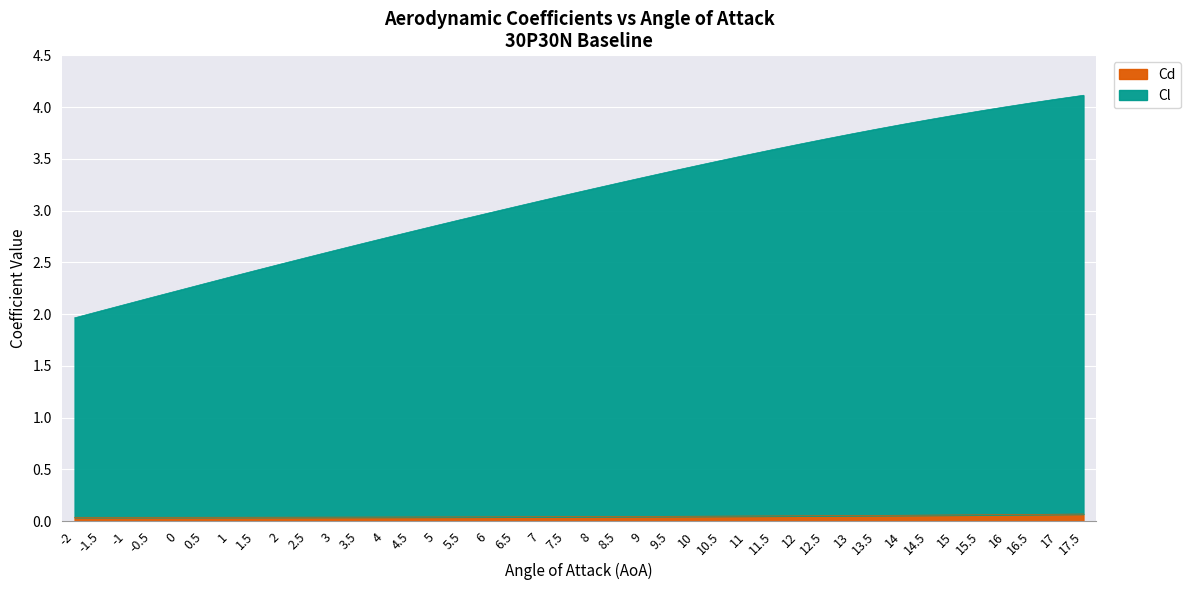

The Cl series shows 3.3 at 8.5. True or false?

True